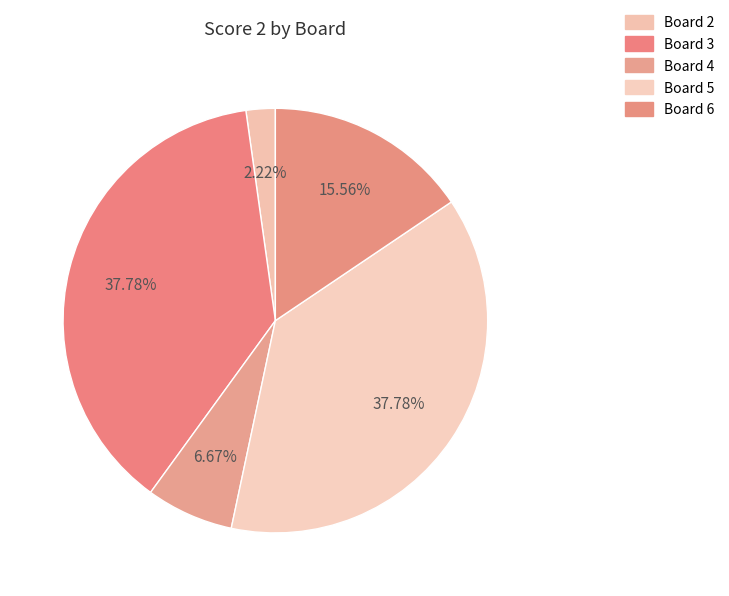

True or false: Board 3 accounts for 28% of the total.

False